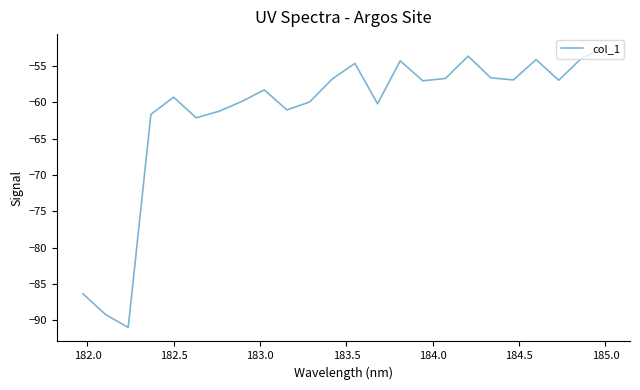

What is the difference between the maximum and second lowest values?

36.7